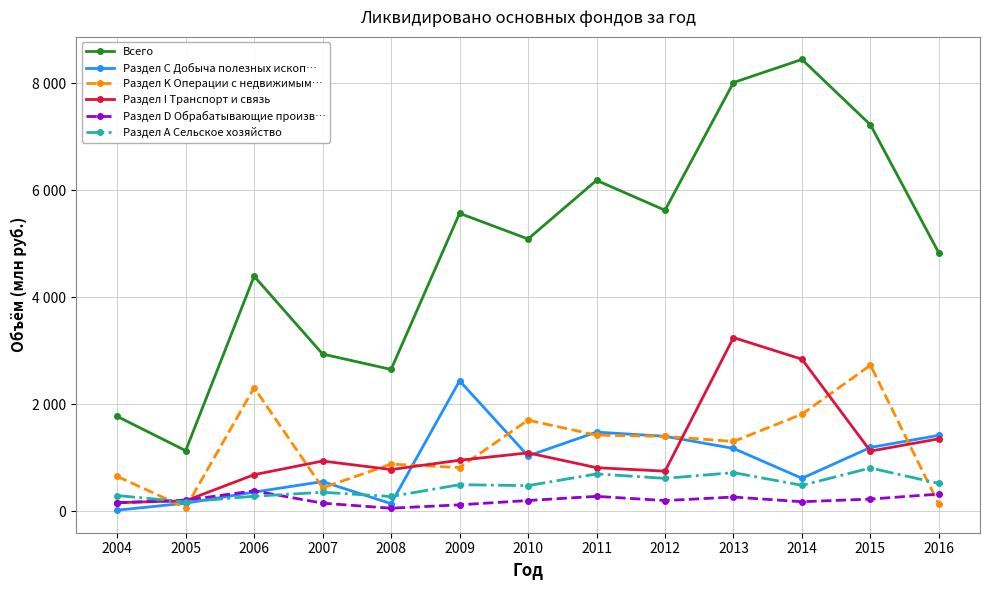

True or false: Раздел I Транспорт и связь has more than 2 interior local peaks.

True